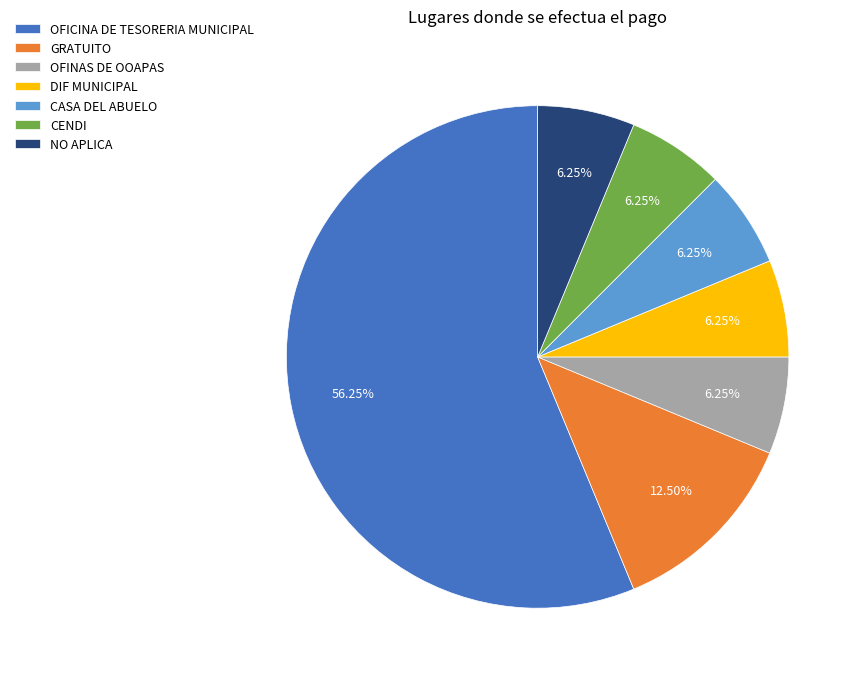

Is it true that DIF MUNICIPAL is 6% of the pie?

True